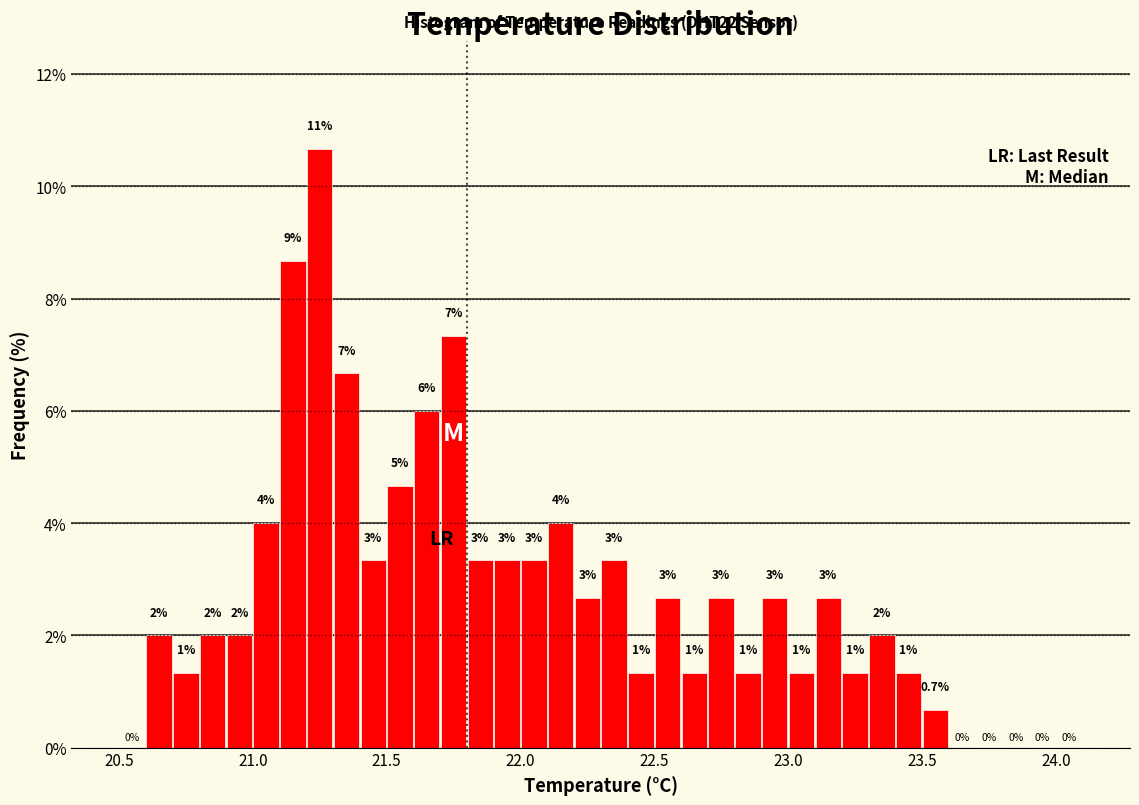

Around what value on the x-axis is the tallest bar? Give the approximate position of its centre, as read against the axis.

21.25